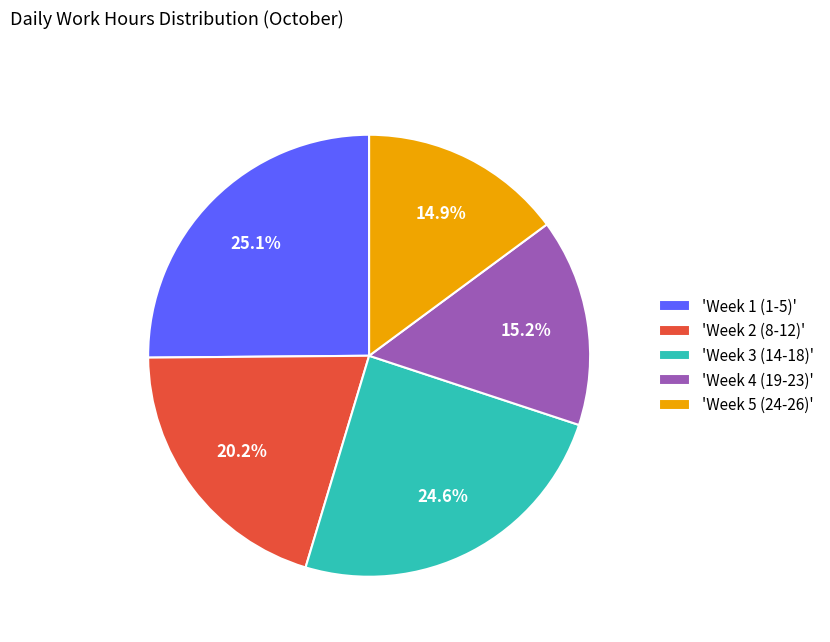

Between 'Week 4 (19-23)' and 'Week 2 (8-12)', which is larger?

'Week 2 (8-12)'